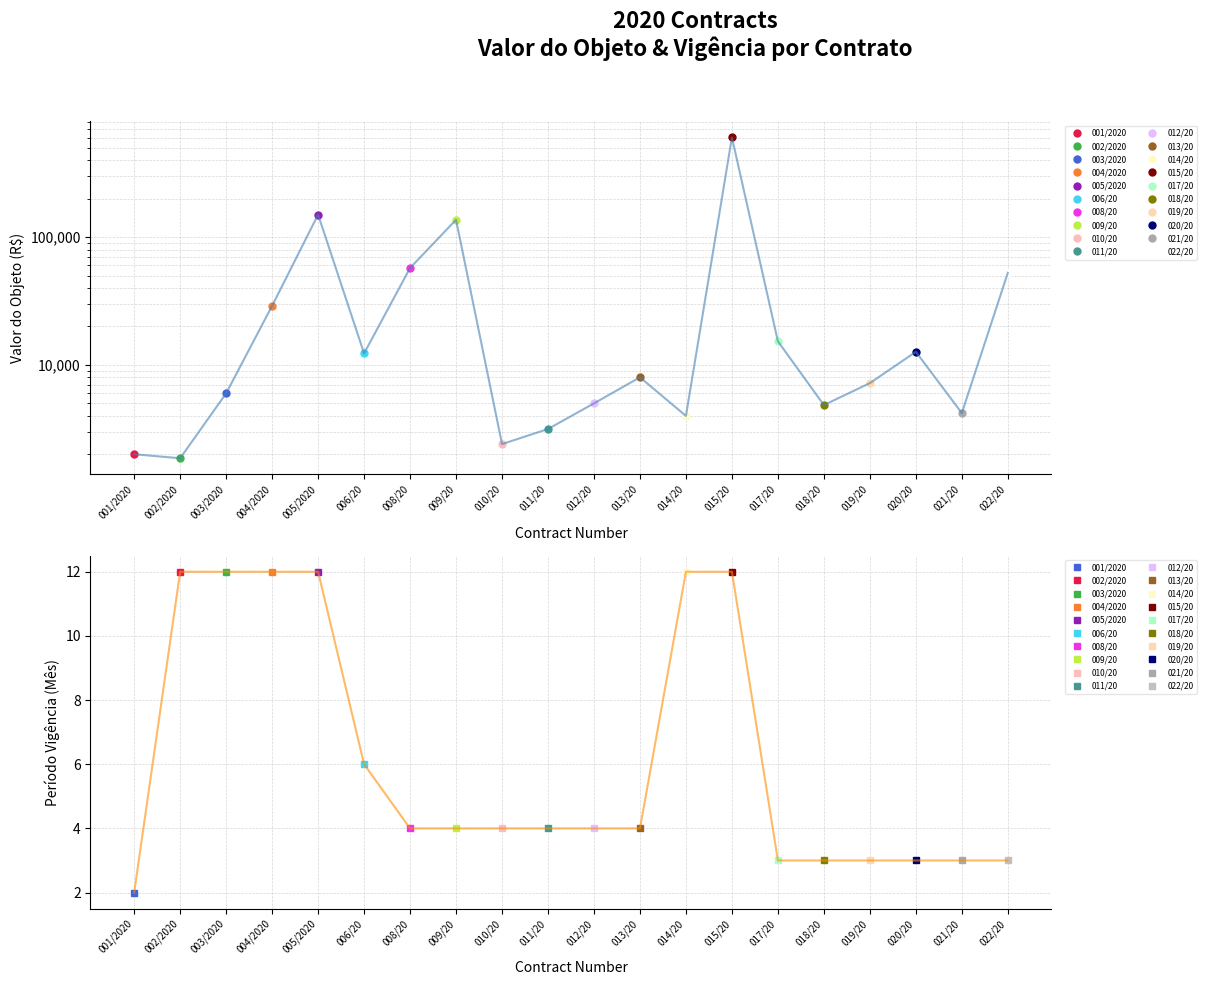

What is the difference between the second highest and second lowest values in the Vigência trend series?

9.0